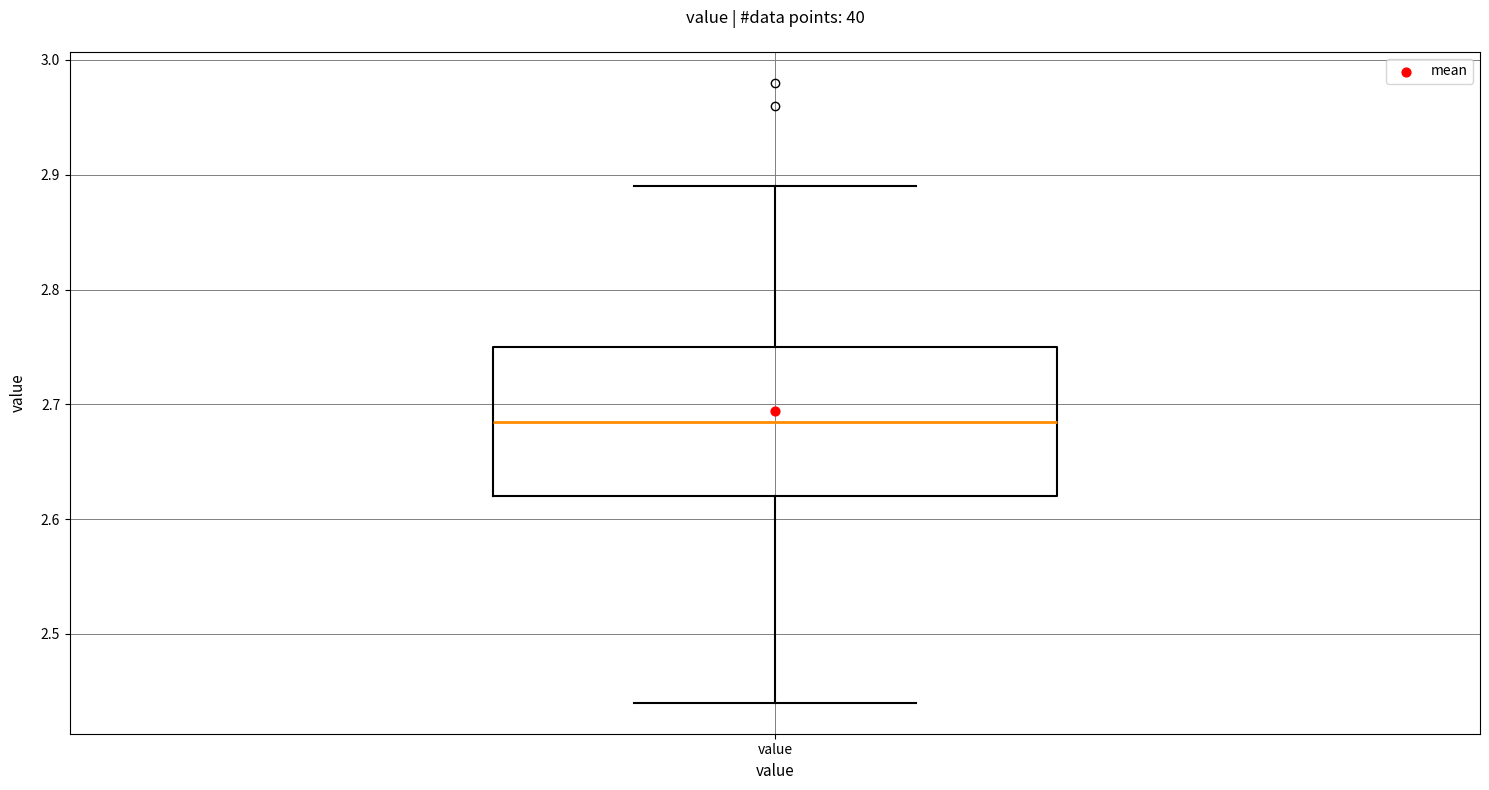

Transcribe this box plot: give where the median line is, the range the box spans, and where the two whiskers end, as read against the y-axis. The values are not printed on the chart, so give them approximately, as read against the axis.

median 2.69, box 2.62 to 2.75, whiskers 2.44 to 2.89